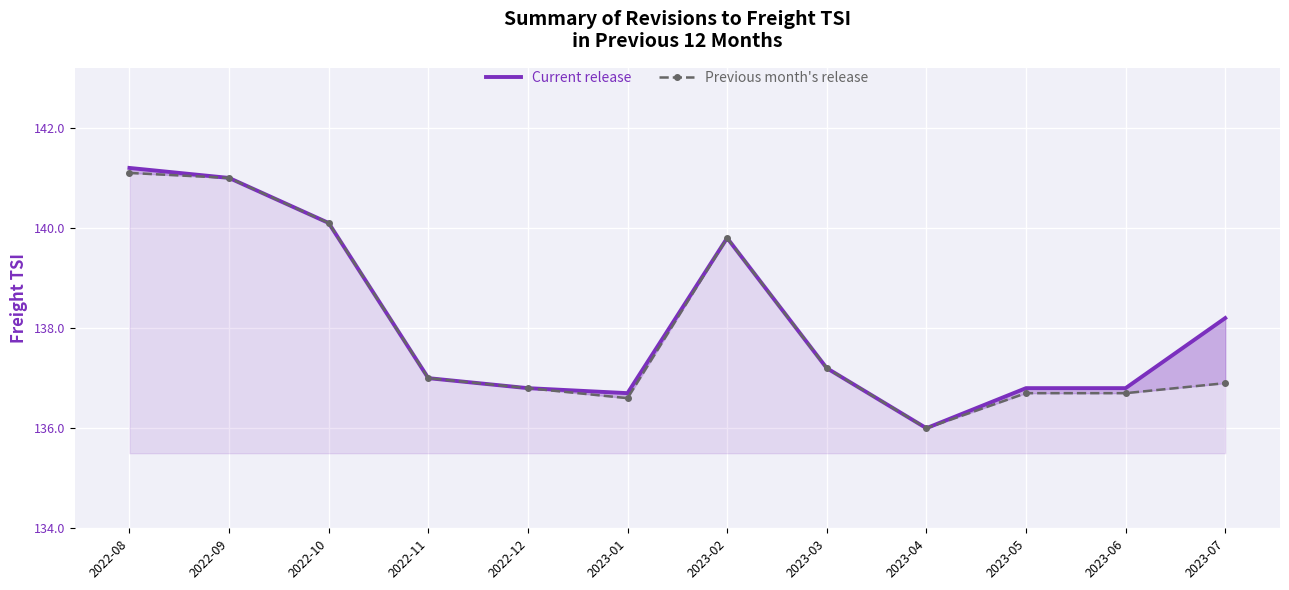

True or false: Previous month's release has more than 2 interior local peaks.

False